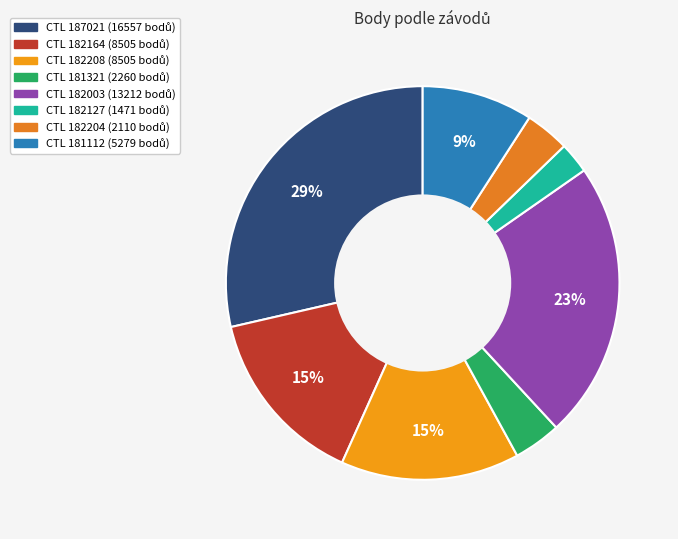

How many segments does this pie chart have?

8